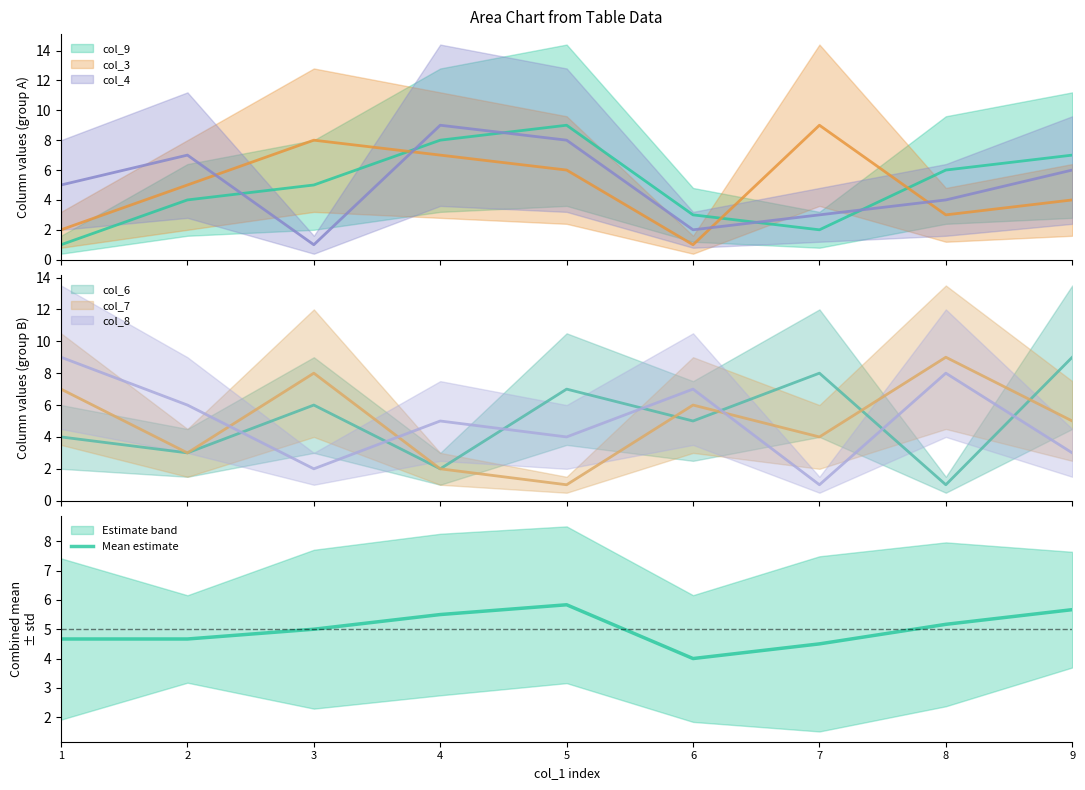

Where is the first local minimum?

6